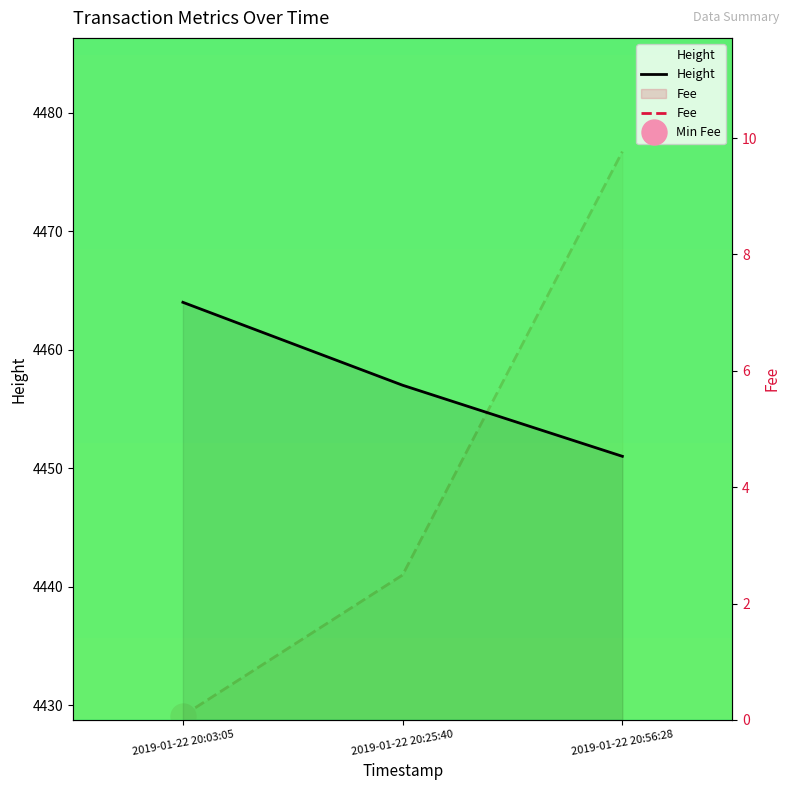

What is the difference between the second highest and minimum values in the Fee series?

2.4